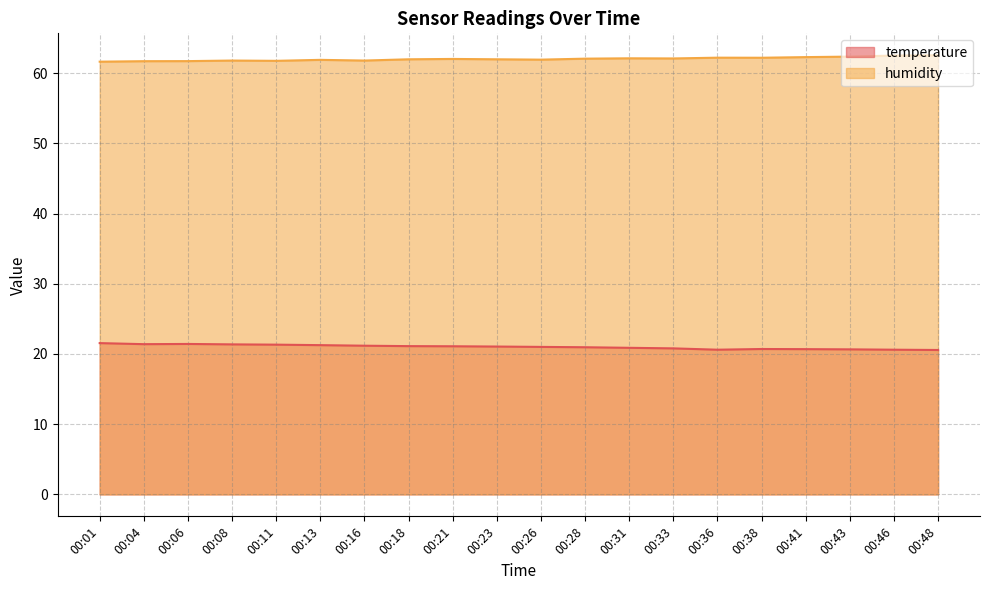

At which label is humidity closest to 62?

00:18